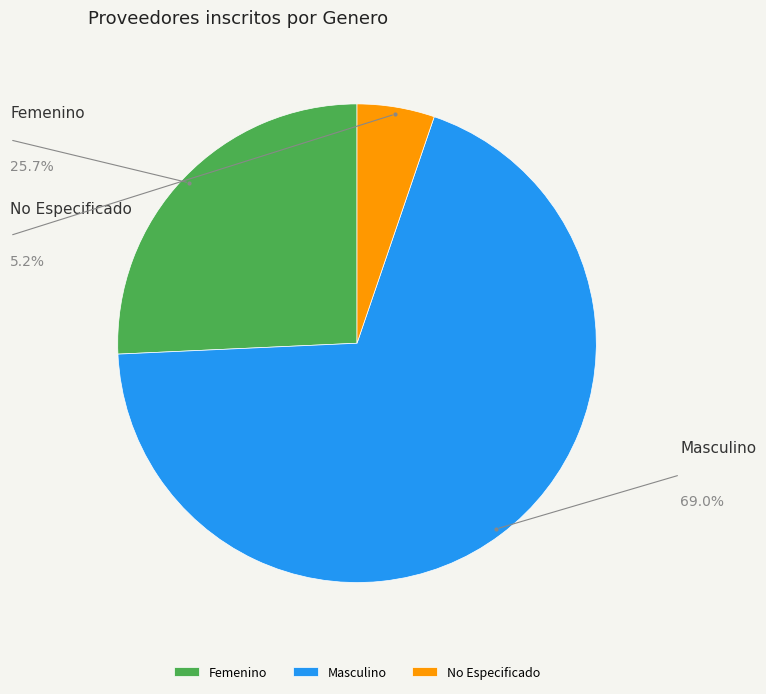

How many segments does this pie chart have?

3